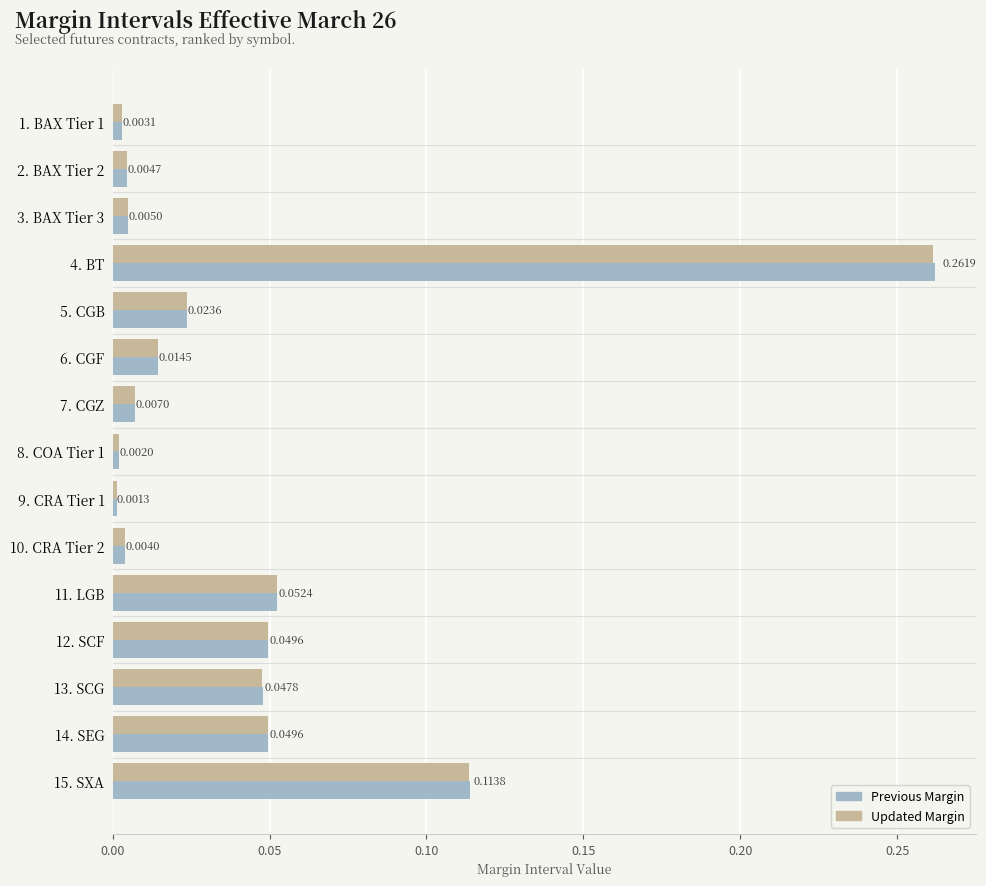

List the series in order of their peak value, highest first.

Previous Margin, Updated Margin